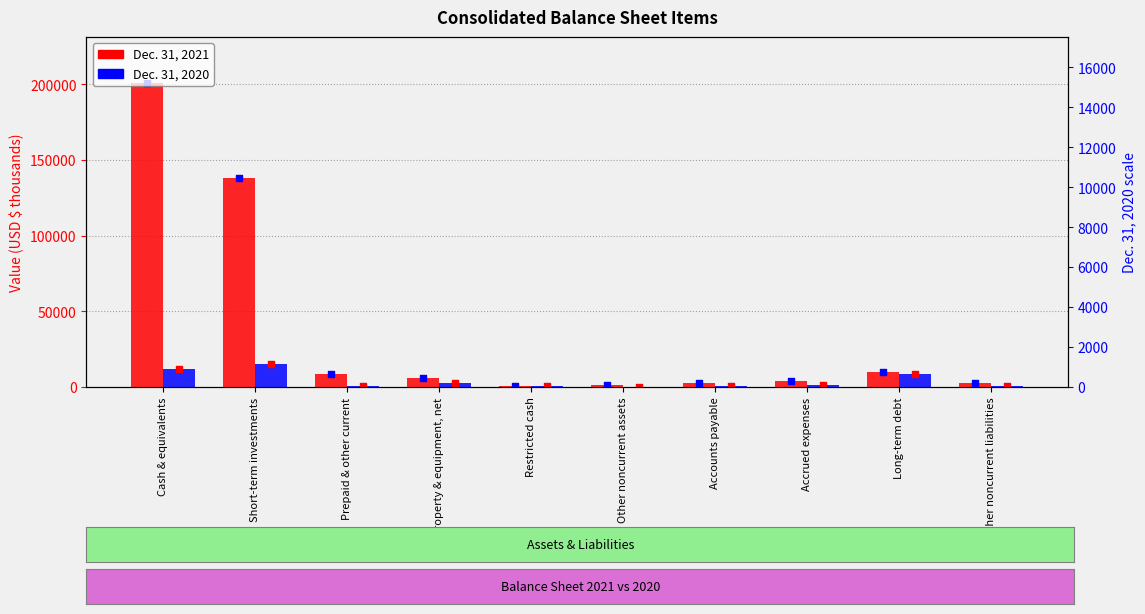

At how many categories does at least one series exceed 64428?

2